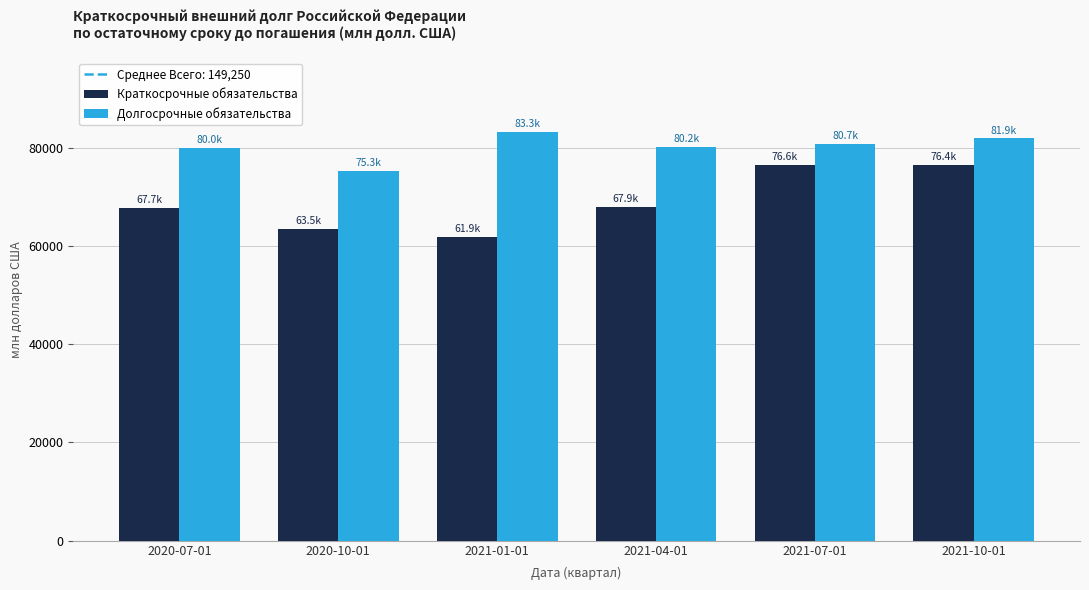

What is the label of the 4th bar from the right?

2021-01-01